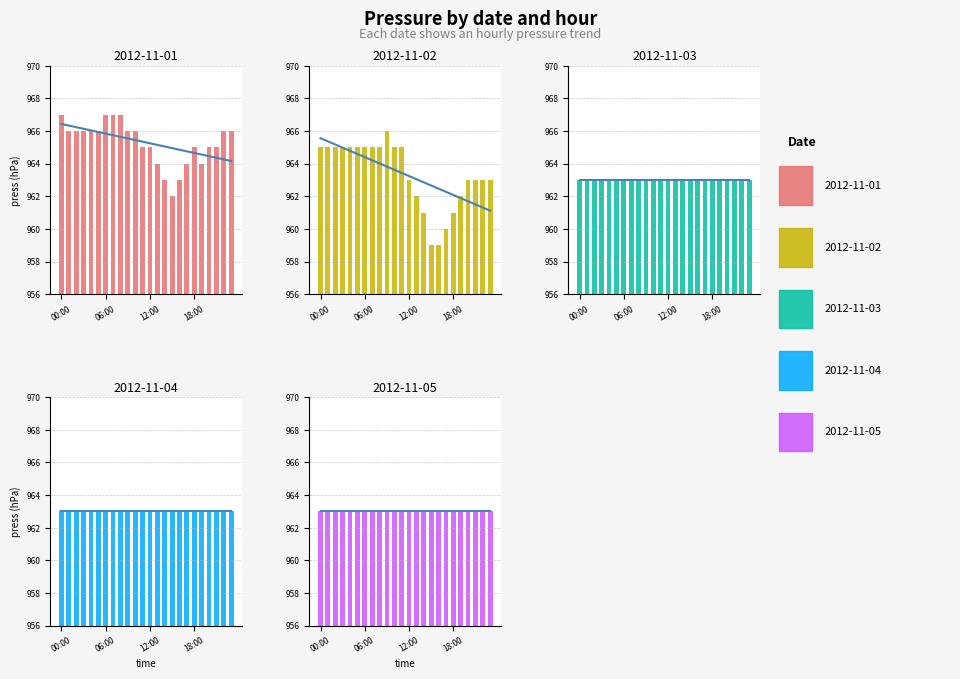

The value of 2012-11-03 at 16:00 is 963. True or false?

True